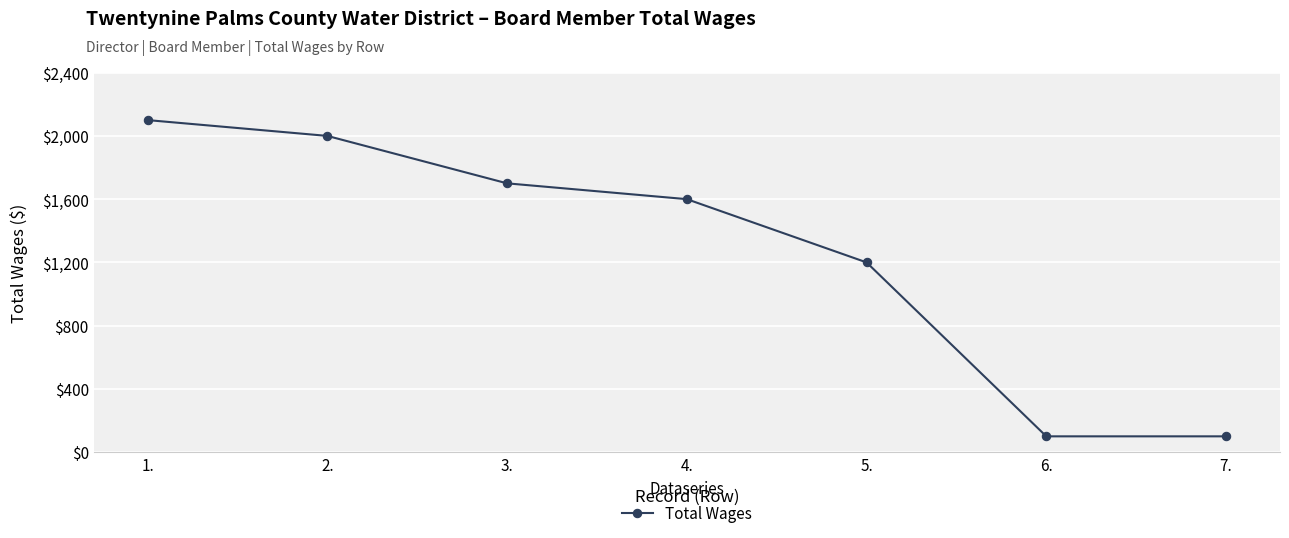

Is it true that the value at 3. is 2971?

False